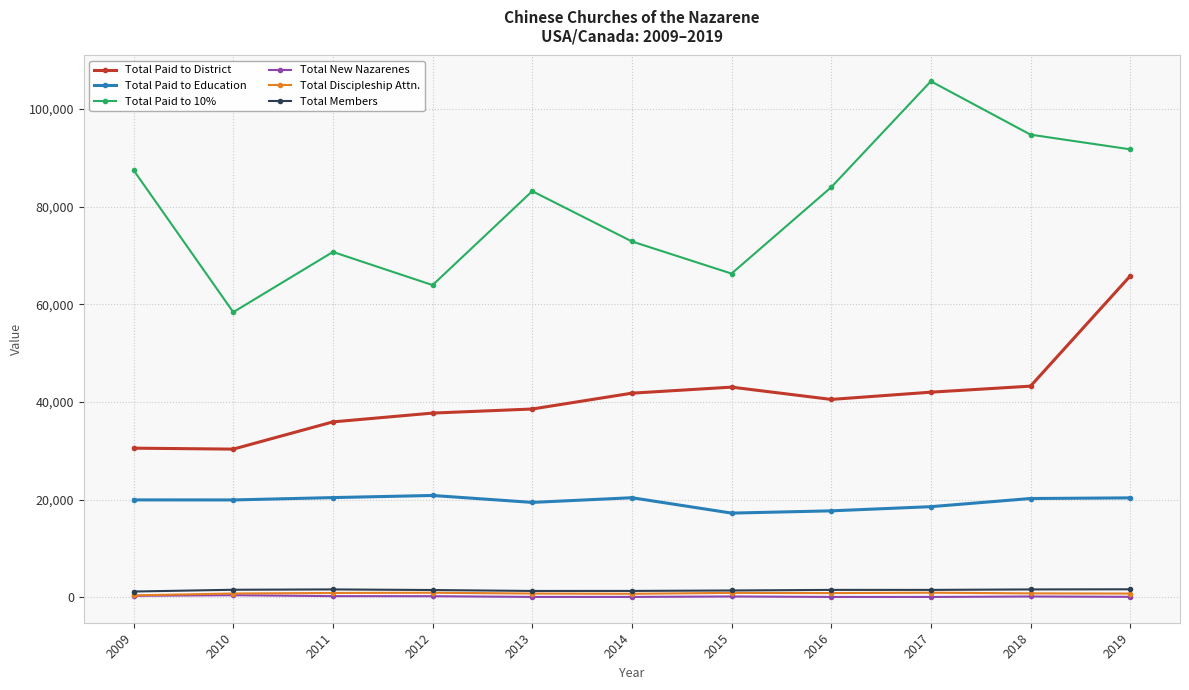

Between 2017 and 2019, which series saw the biggest shift?

Total Paid to District